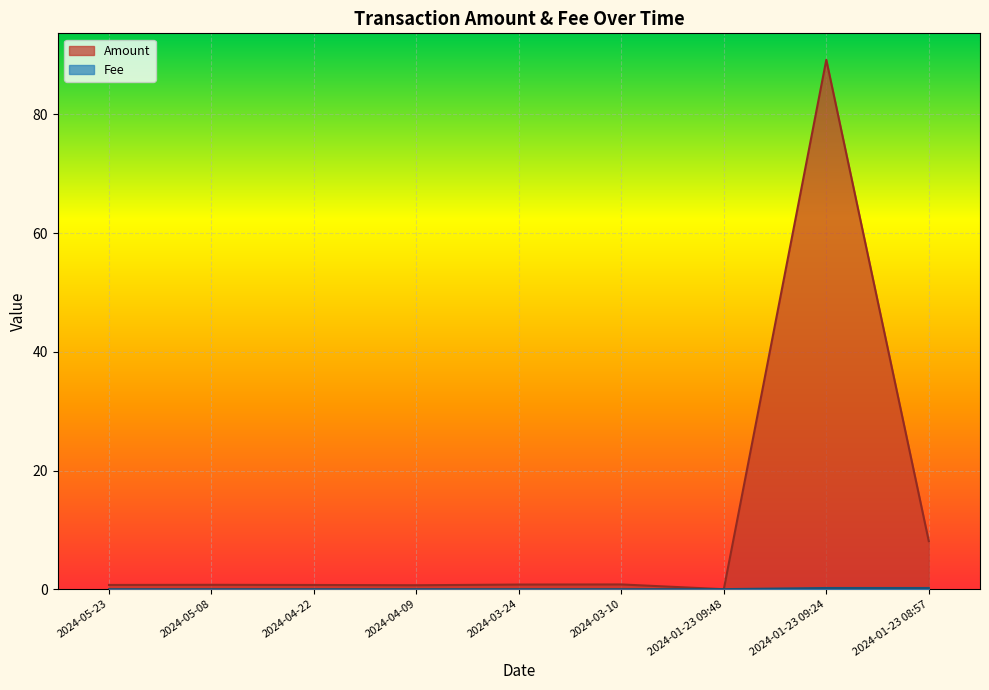

How many lines are shown in the chart?

2